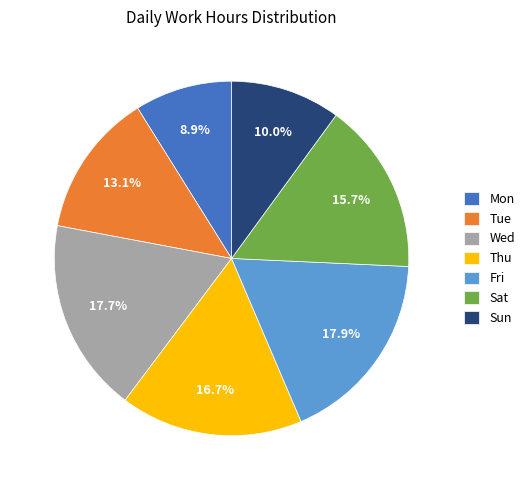

How many segments does this pie chart have?

7